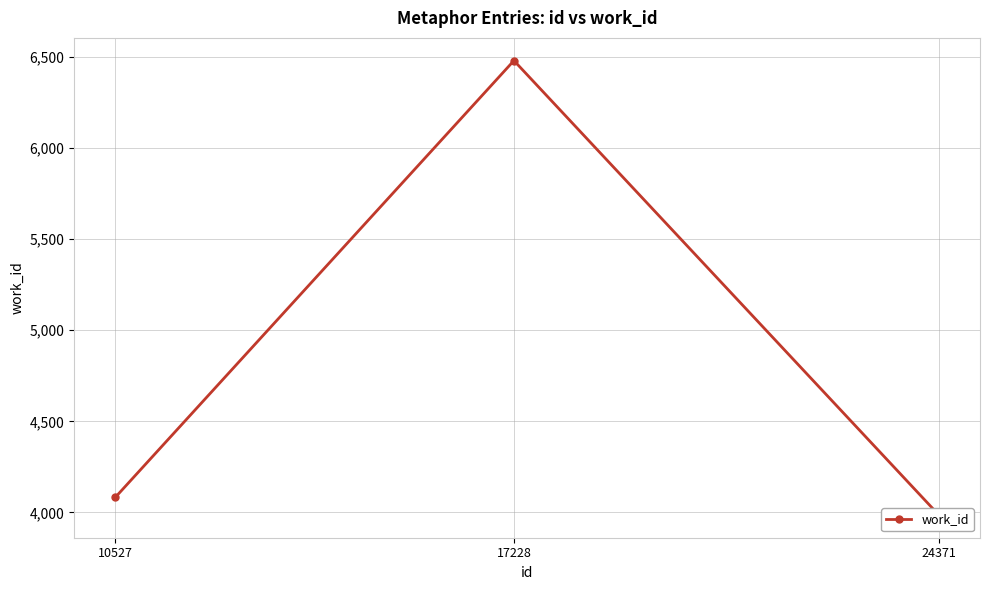

Rank the categories by value from lowest to highest.

24371, 10527, 17228